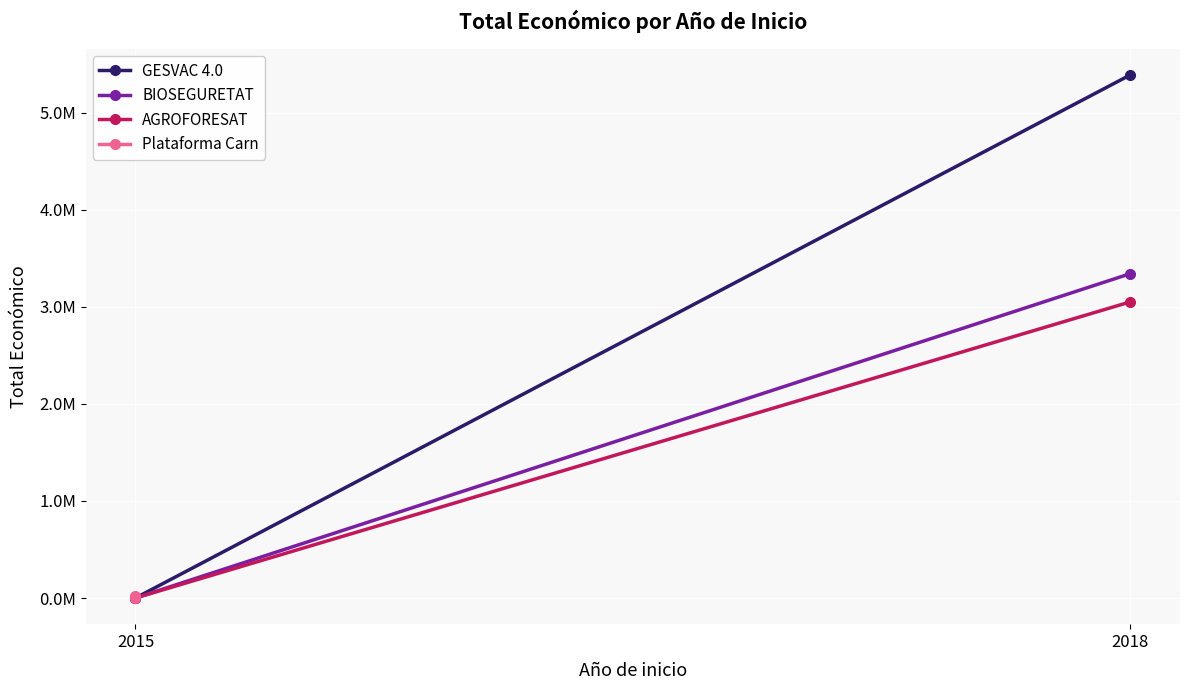

Which series has the largest range (max minus min)?

GESVAC 4.0